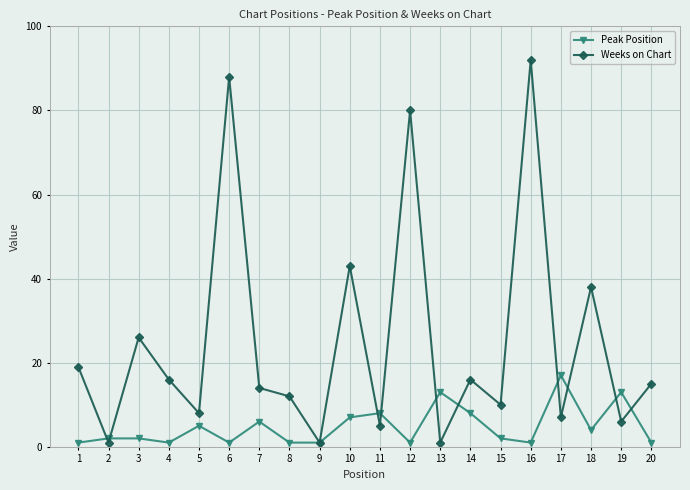

Reading left to right, transcribe all the data shown in this chart.

Peak Position: 1=1	2=2	3=2	4=1	5=5	6=1	7=6	8=1	9=1	10=7	11=8	12=1	13=13	14=8	15=2	16=1	17=17	18=4	19=13	20=1
Weeks on Chart: 1=19	2=1	3=26	4=16	5=8	6=88	7=14	8=12	9=1	10=43	11=5	12=80	13=1	14=16	15=10	16=92	17=7	18=38	19=6	20=15